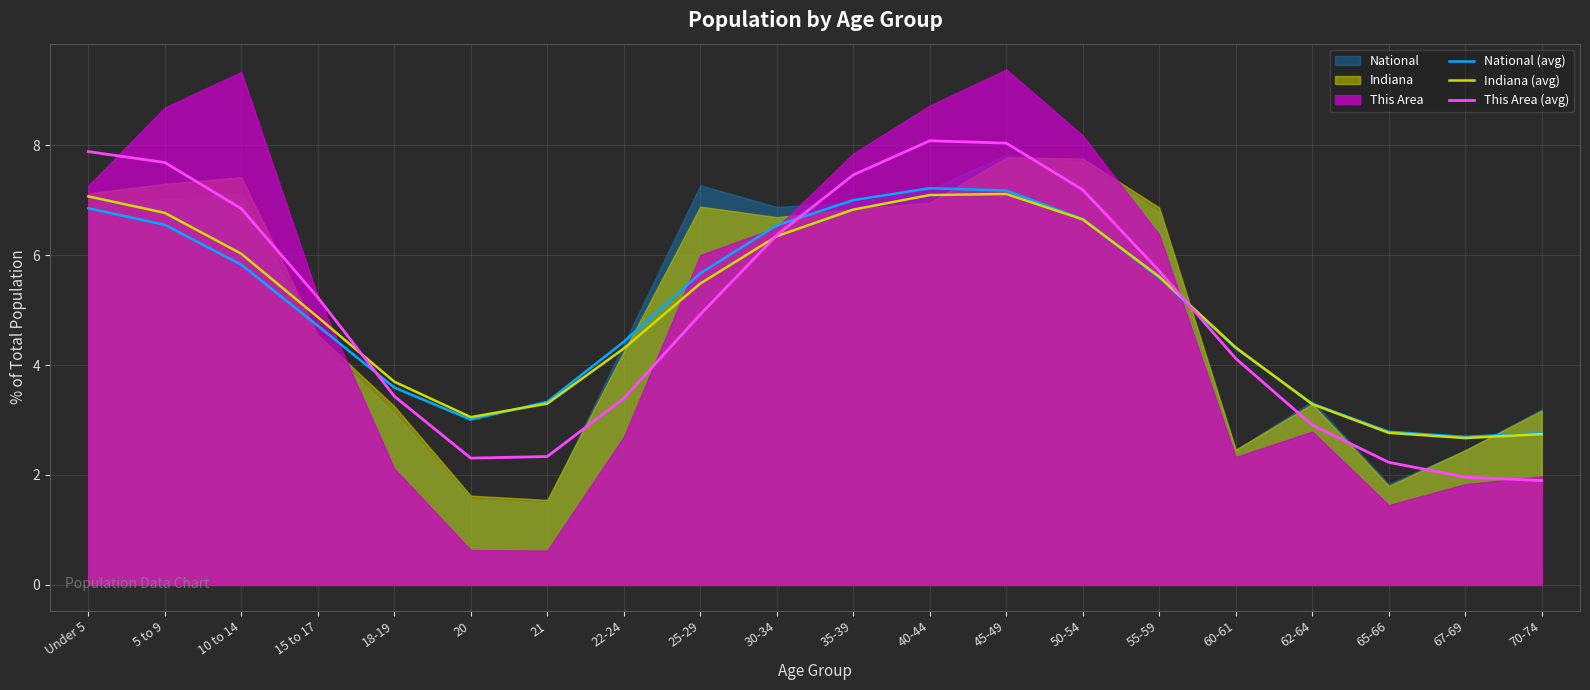

How many interior local valleys does the Indiana (avg) series have?

2